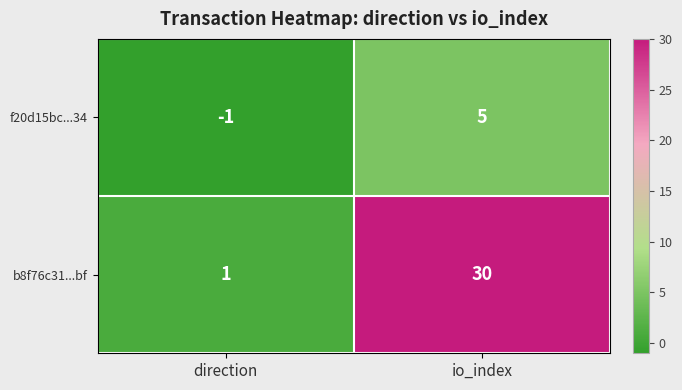

What is the sum of the b8f76c31...bf values at io_index and direction?

31